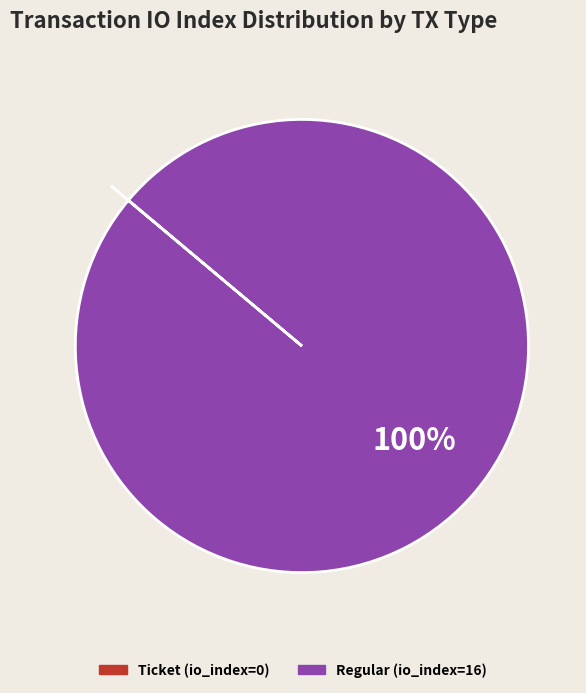

Which slice is the largest?

Regular (io_index=16)